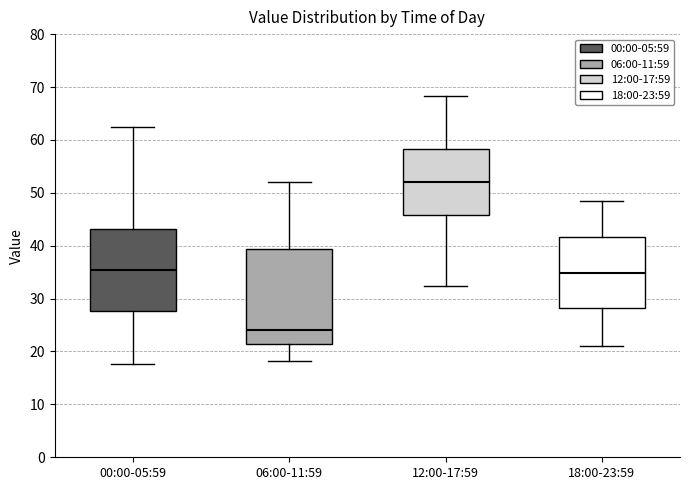

Which box is the tallest, from its lower edge to its upper edge?

06:00-11:59